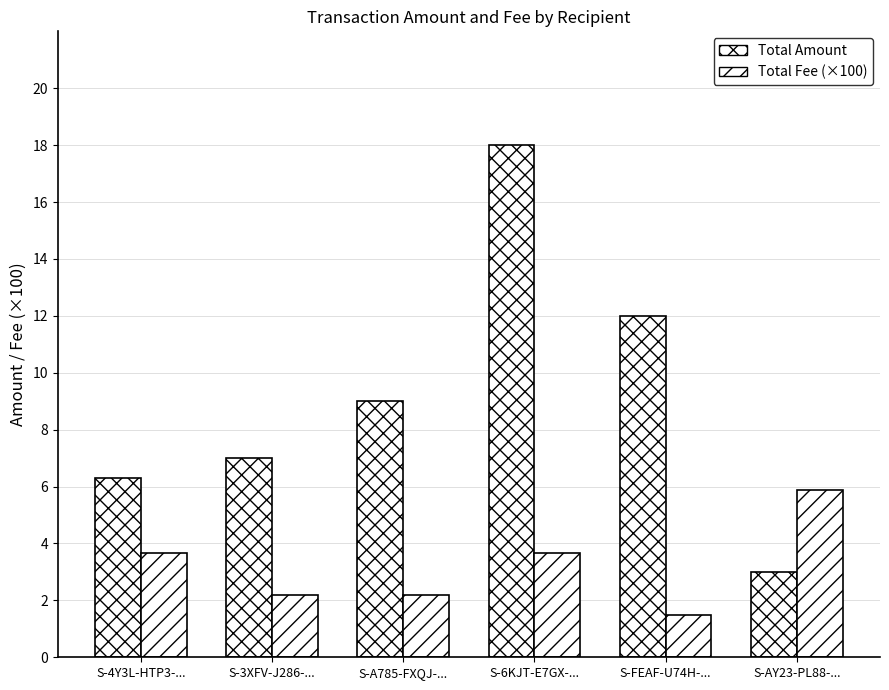

What is the approximate value of Total Amount at S-AY23-PL88-...?

3.0